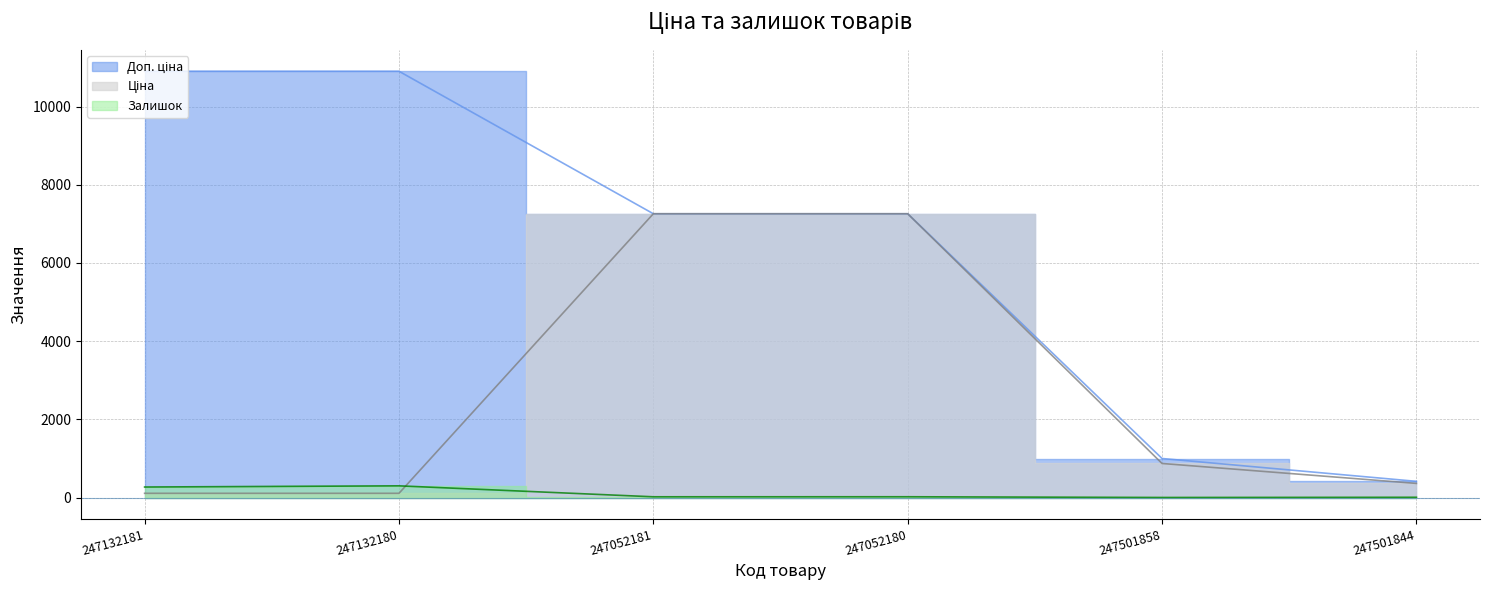

Count the number of categories in the chart.

6